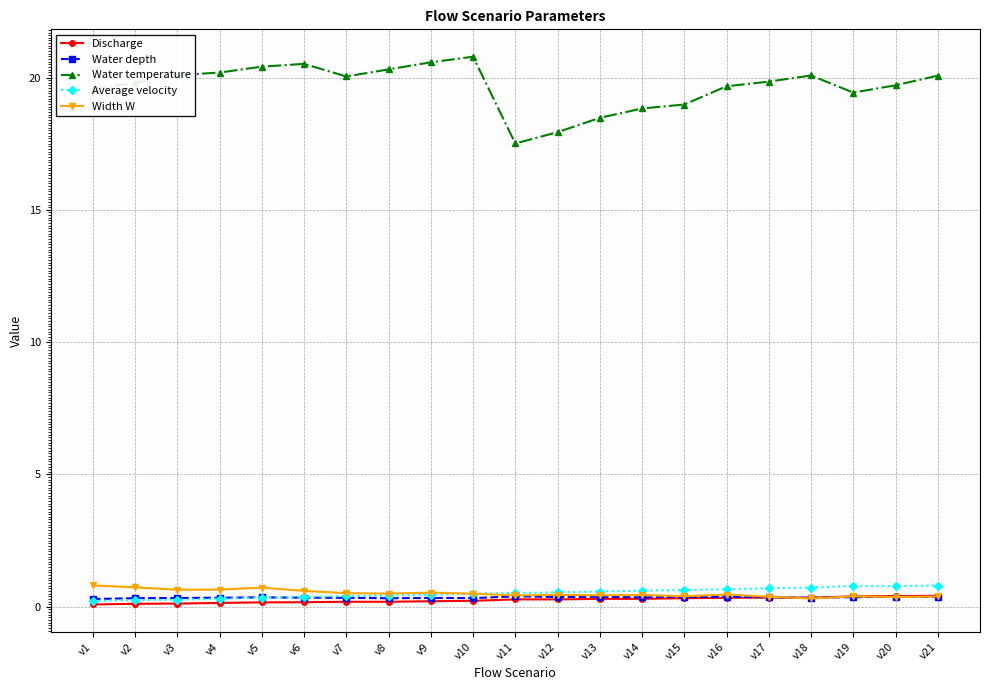

What is the highest value of the Average velocity series?

0.8